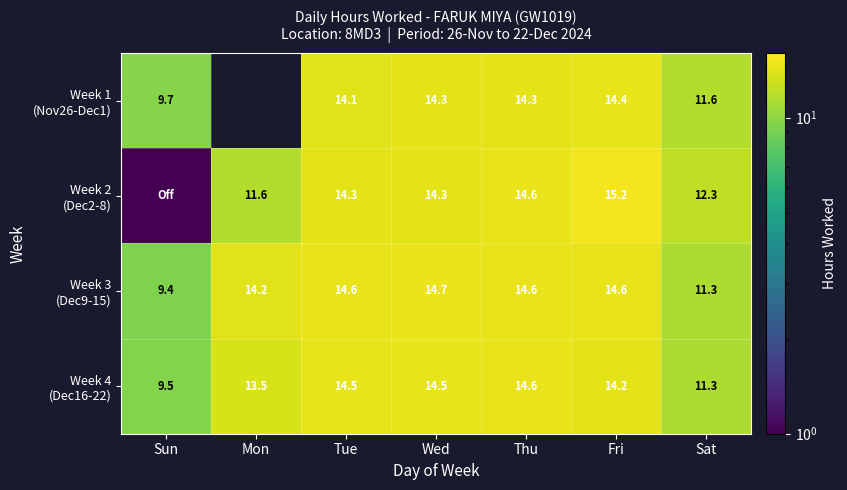

What is the total value across all series at Tue?

57.5